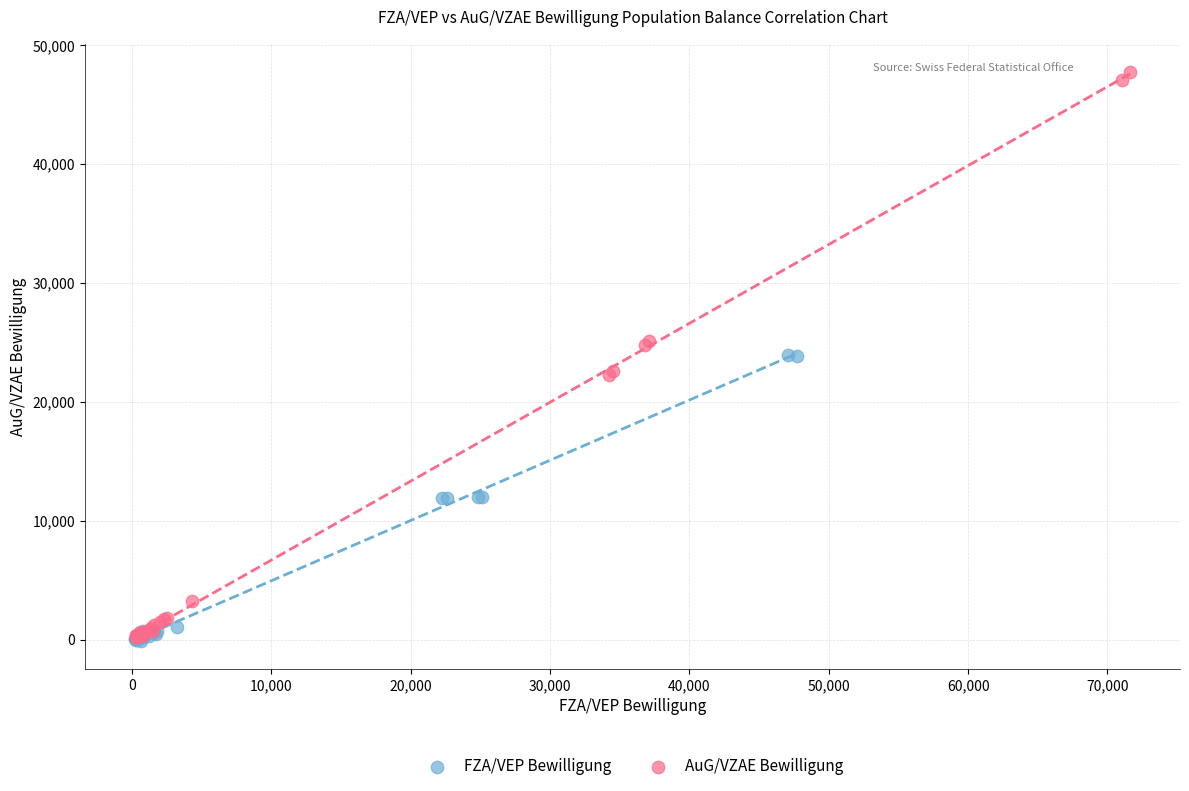

Which series has the largest Y range (max minus min)?

AuG/VZAE Bewilligung